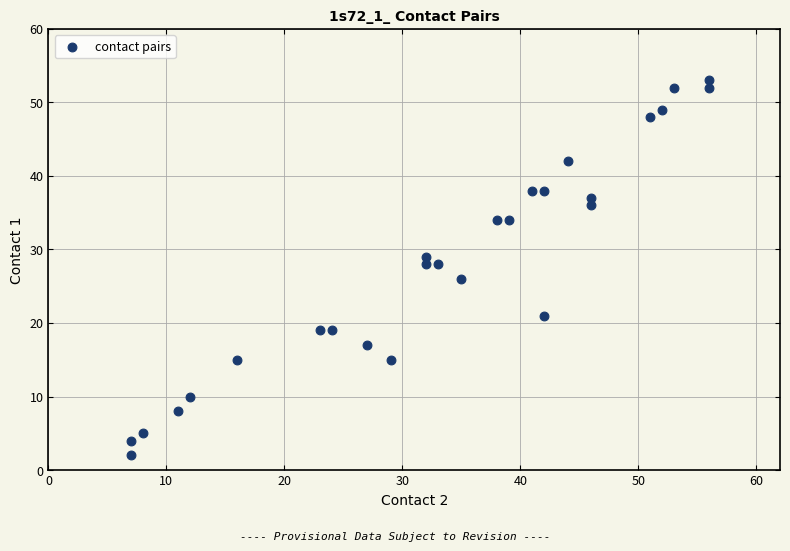

What is the range of Y values (max minus min)?

51